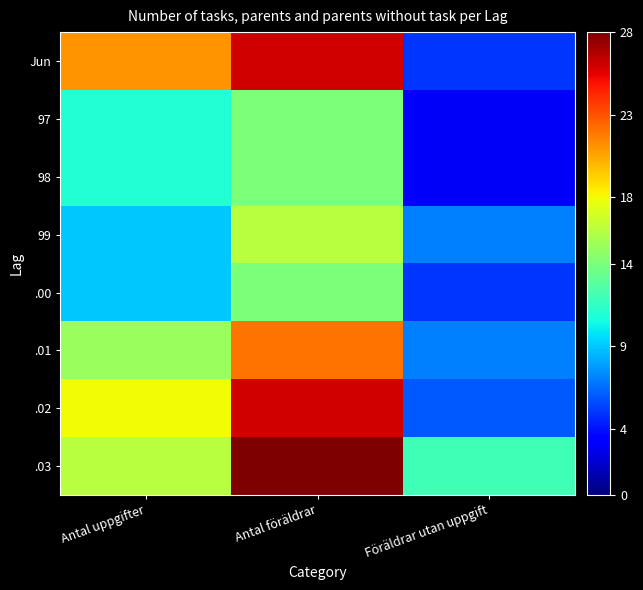

List the series in order of their peak value, highest first.

.03, Jun, .02, .01, 99, 97, 98, .00